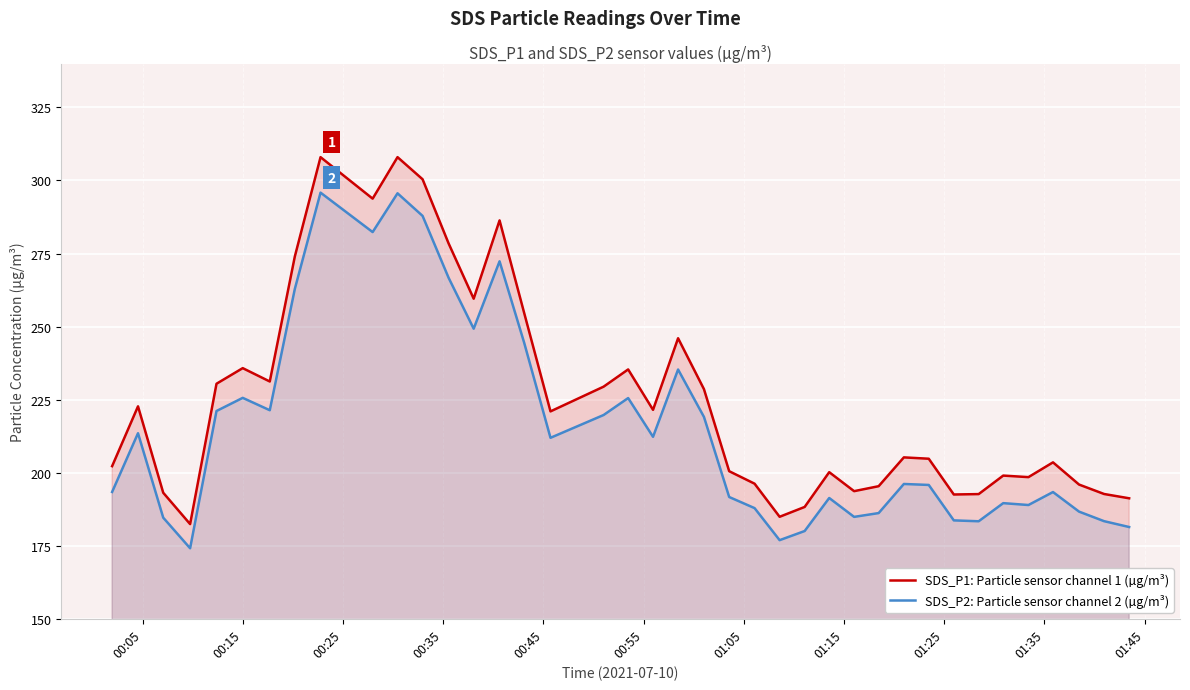

Which series has the largest range (max minus min)?

SDS_P1: Particle sensor channel 1 (µg/m³)